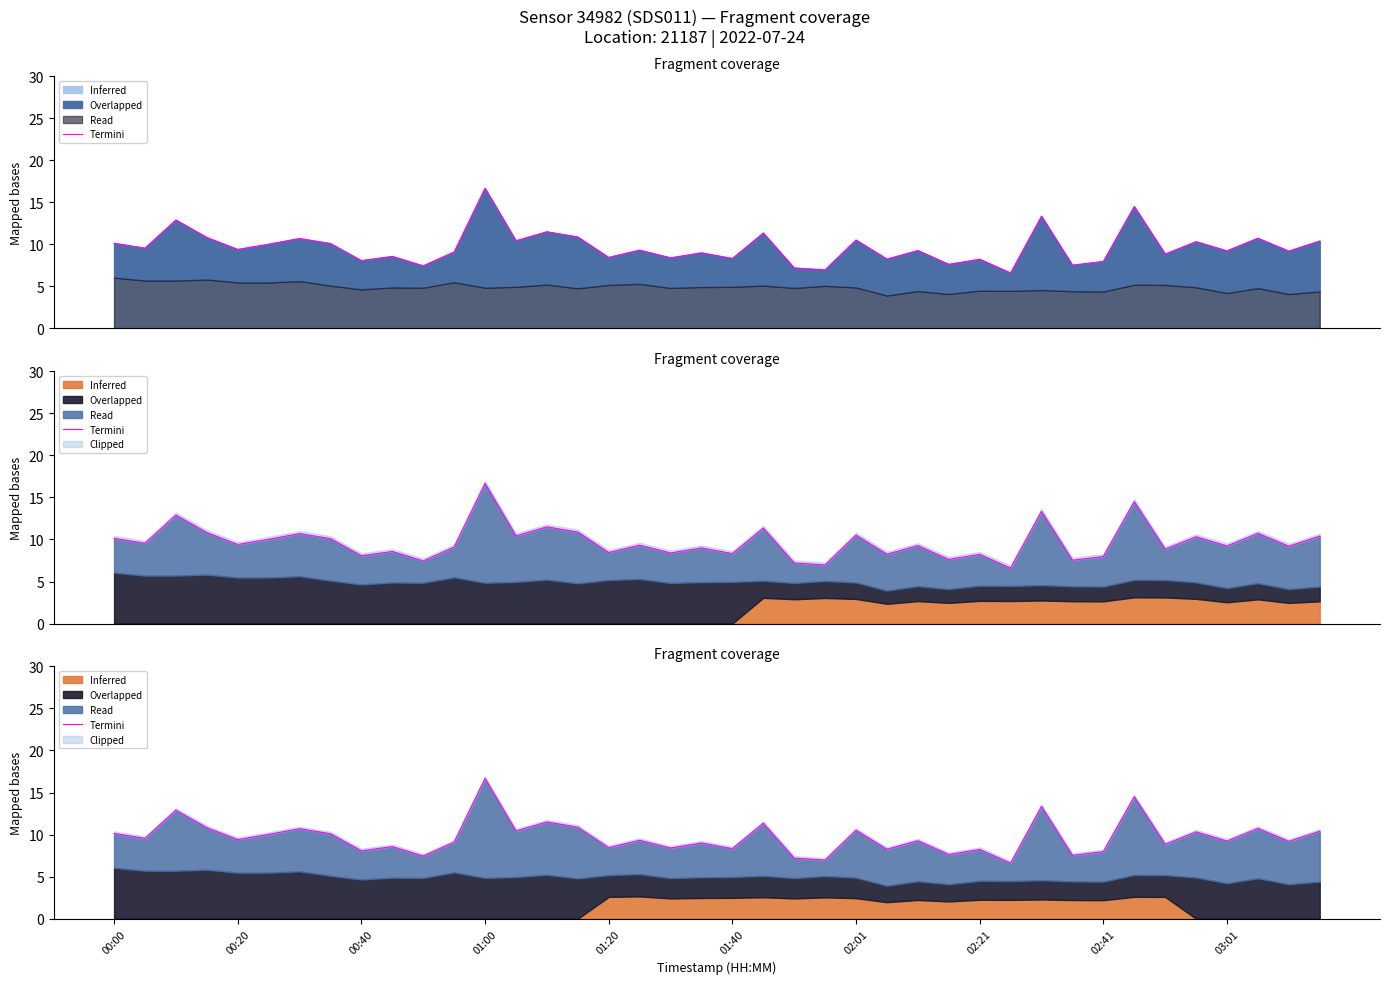

Is it true that the value at 01:20 is 8.4?

True